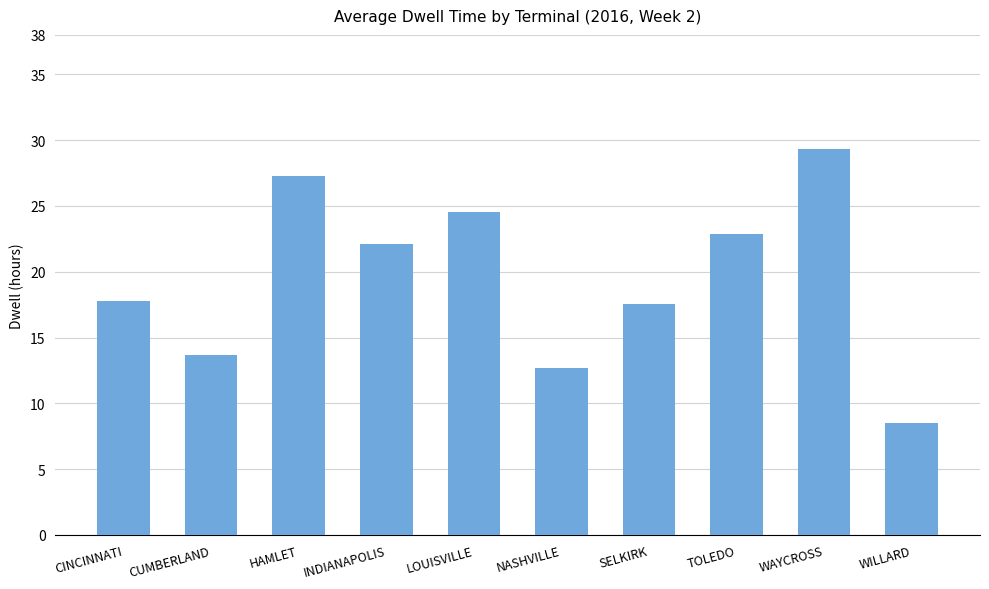

How many data points are less than 22?

5